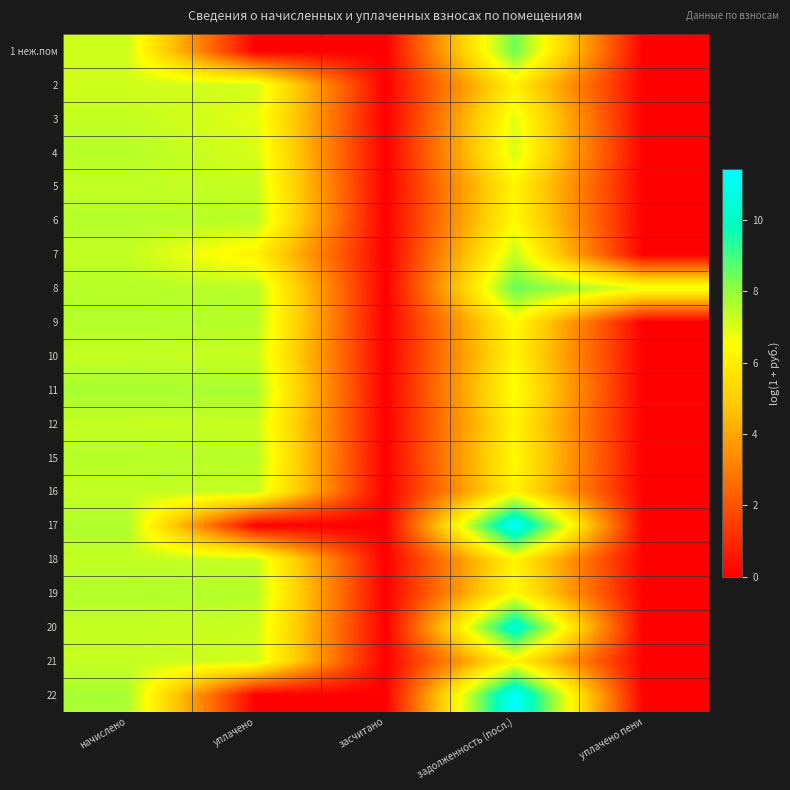

At which category does the chart reach its minimum across all series?

уплачено